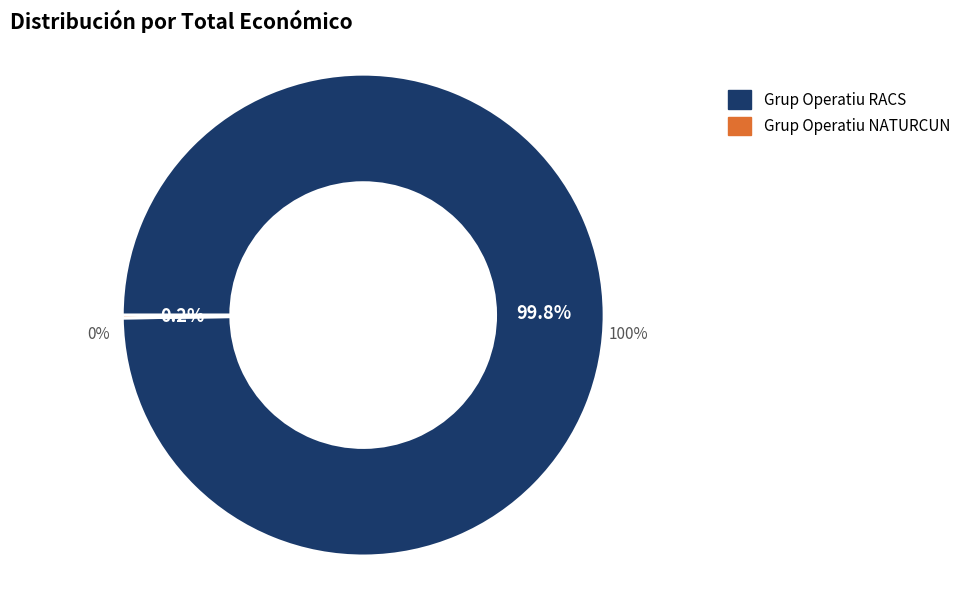

What is the change in value from Grup Operatiu RACS to Grup Operatiu NATURCUN?

-9828454